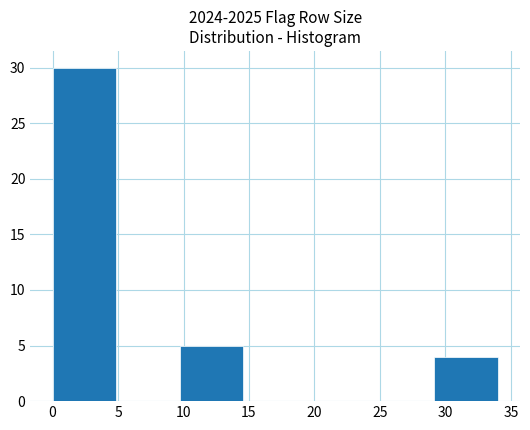

Over which range of the x-axis is the bar tallest?

0.0 to 5.0